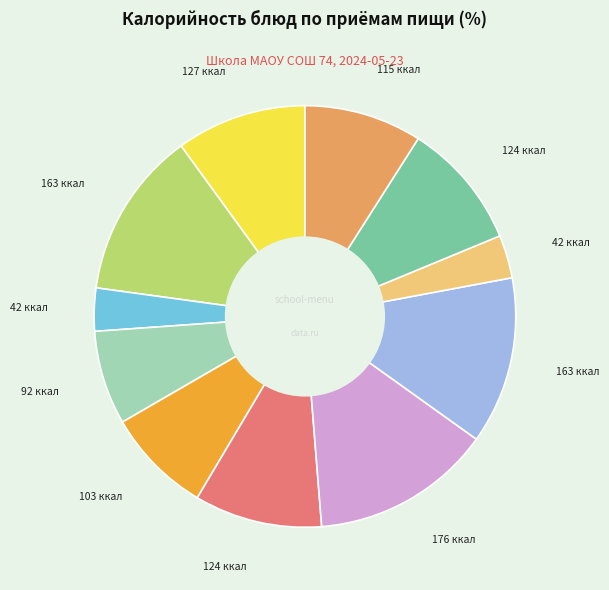

Is there a majority slice in this chart?

No